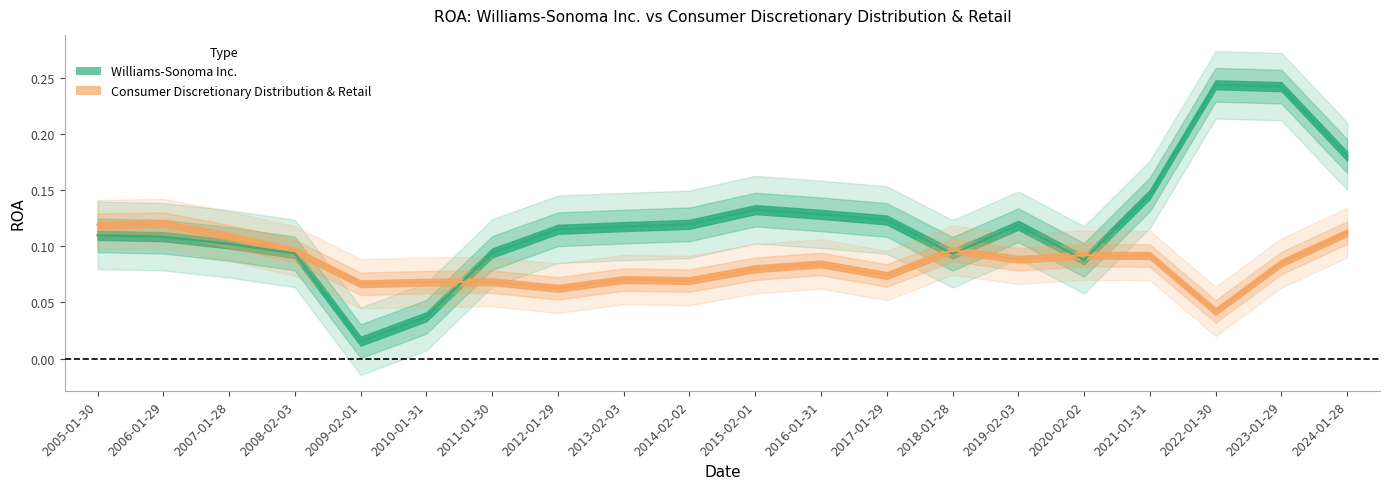

What is the label of the 12th point from the left?

2016-01-31